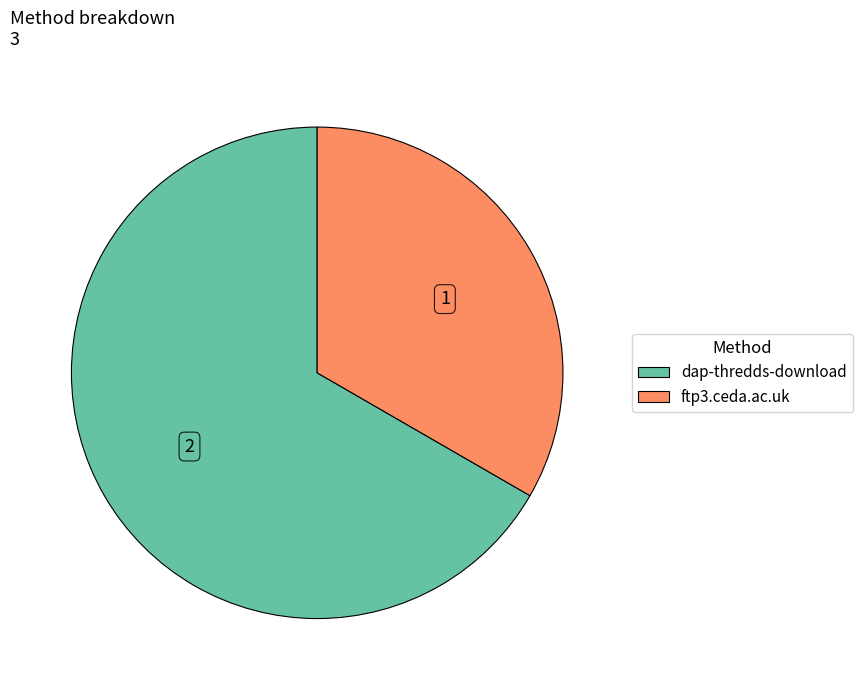

True or false: ftp3.ceda.ac.uk accounts for 33% of the total.

True